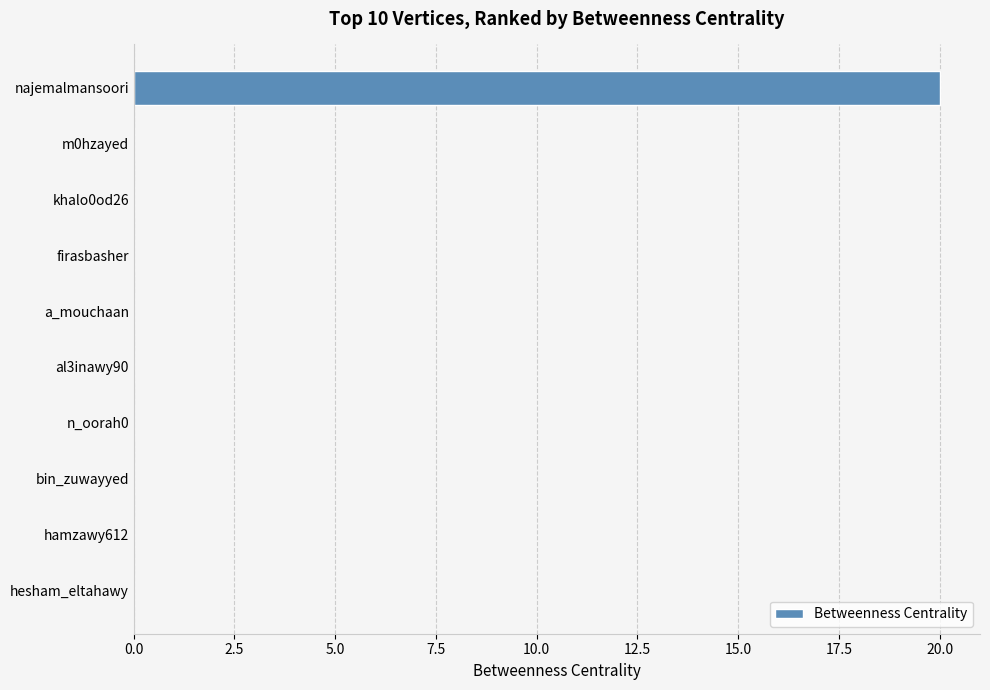

What is the maximum value shown in the chart?

20